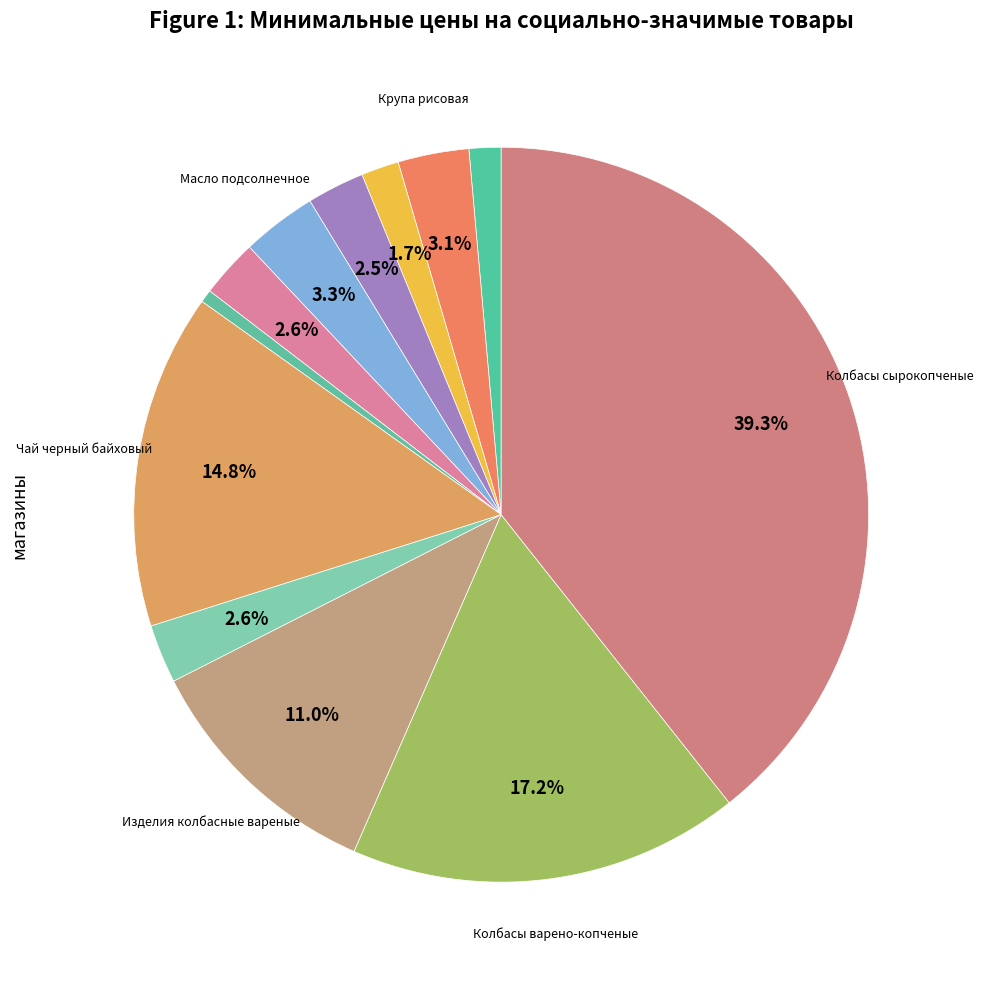

Which category has the biggest portion of the pie?

Колбасы сырокопченые